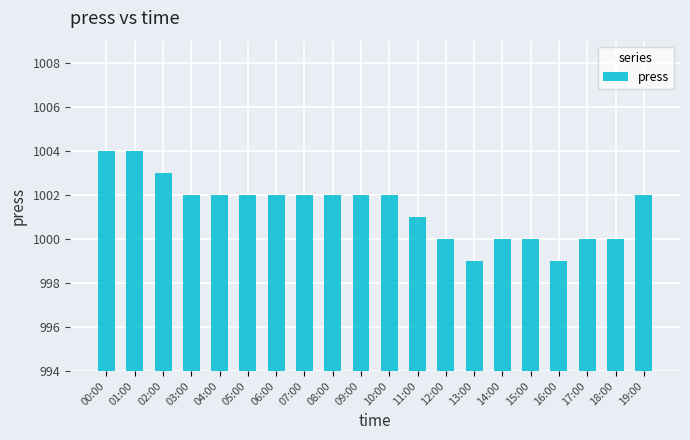

Which has a higher value, 04:00 or 15:00?

04:00